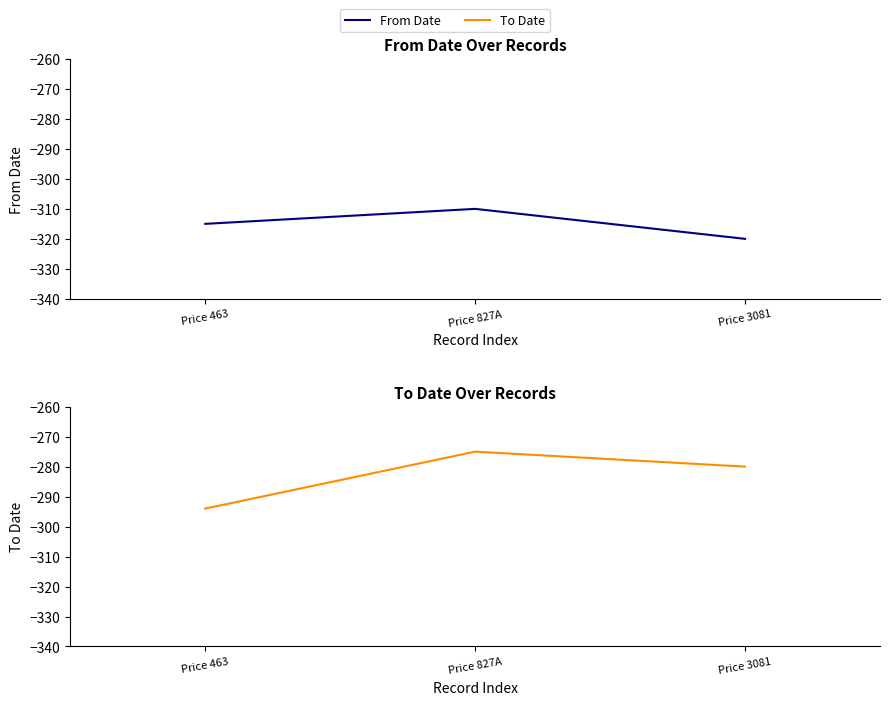

Reading left to right, what are all the values shown in this chart?

From Date: -315	-310	-320
To Date: -294	-275	-280